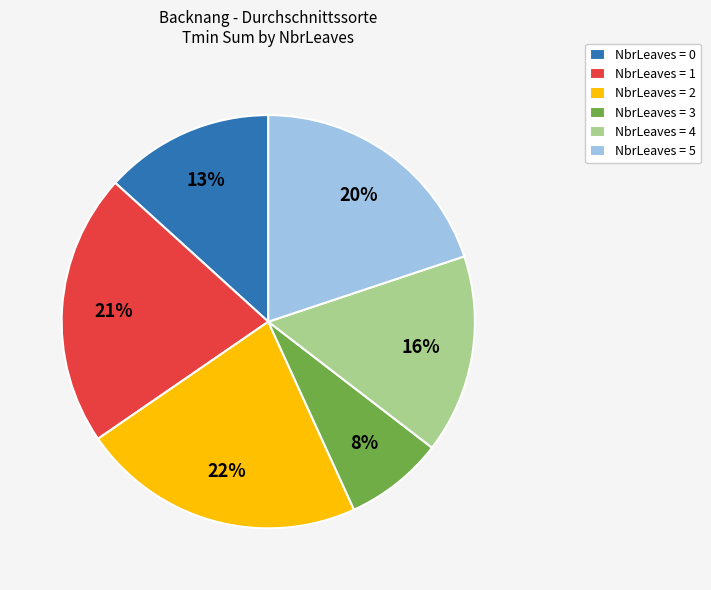

To the nearest percent, what is the difference between the NbrLeaves = 2 and NbrLeaves = 1 slice percentages?

1%